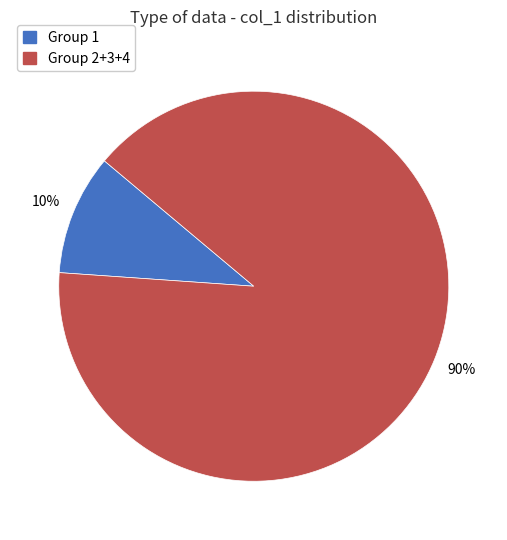

To the nearest percent, what is the difference between the largest and smallest slice percentages?

80%